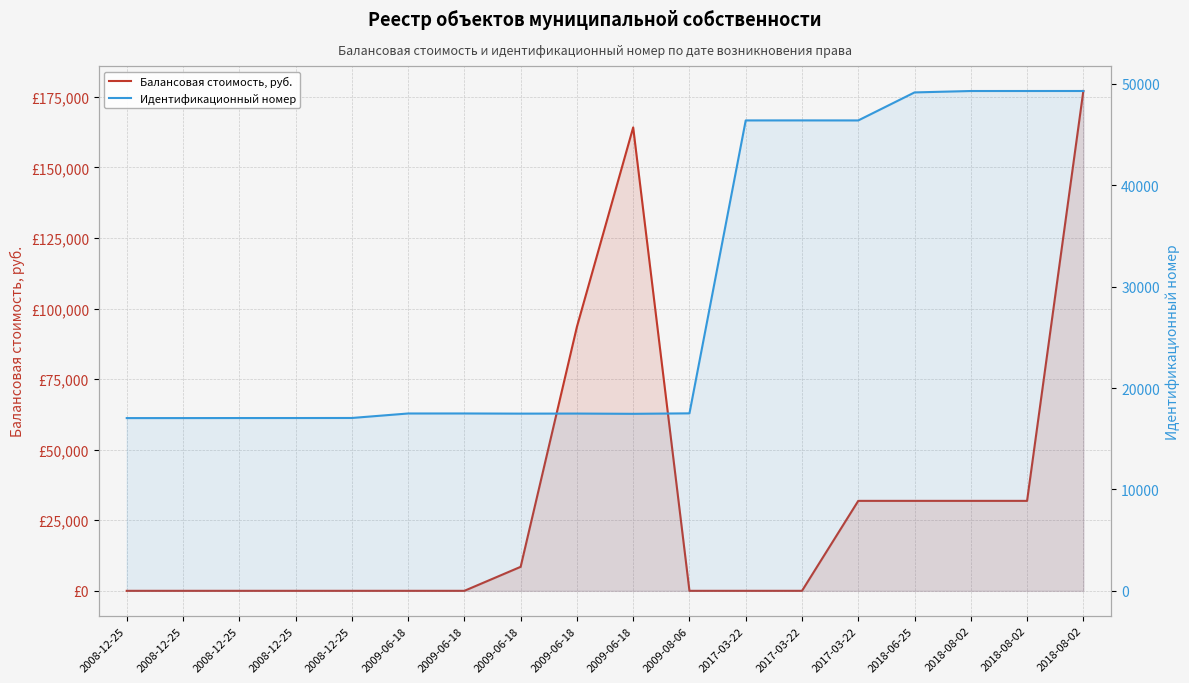

Which series has the widest spread of values?

Балансовая стоимость, руб.